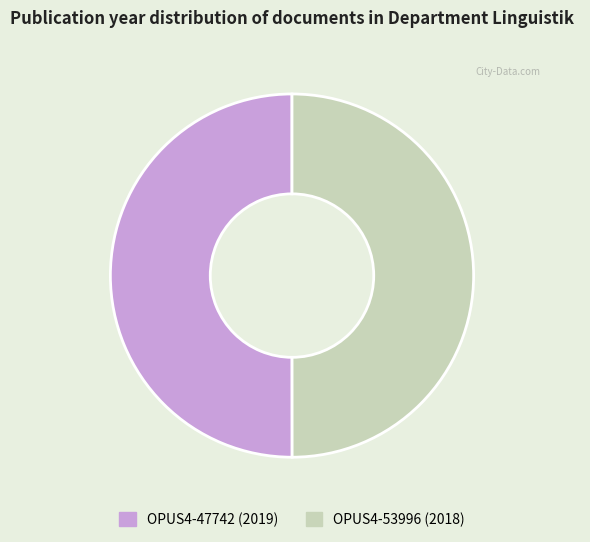

How many segments does this pie chart have?

2